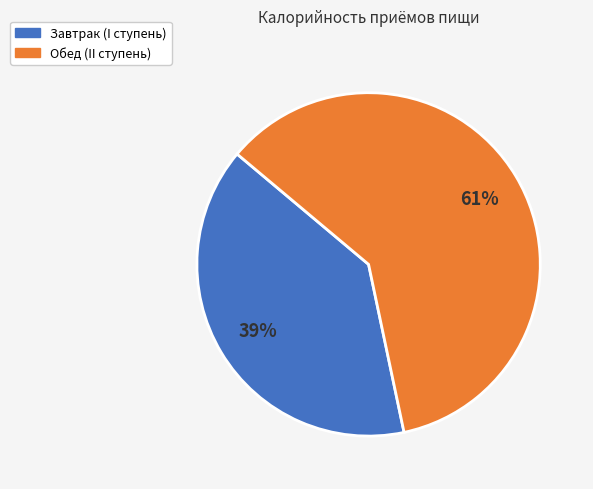

What is the majority slice?

Обед (II ступень)